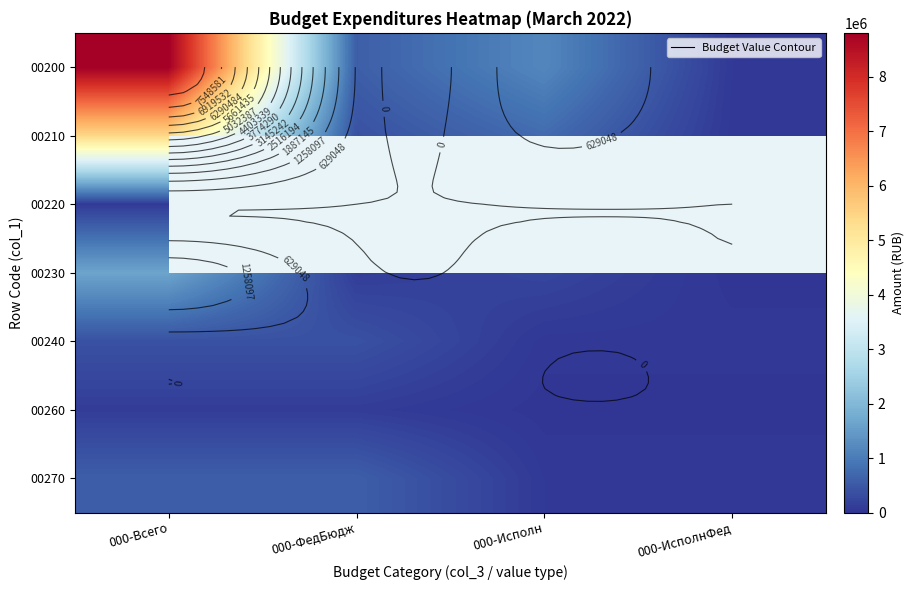

The value of 00260 at 000-ФедБюдж is 56430.7. True or false?

False